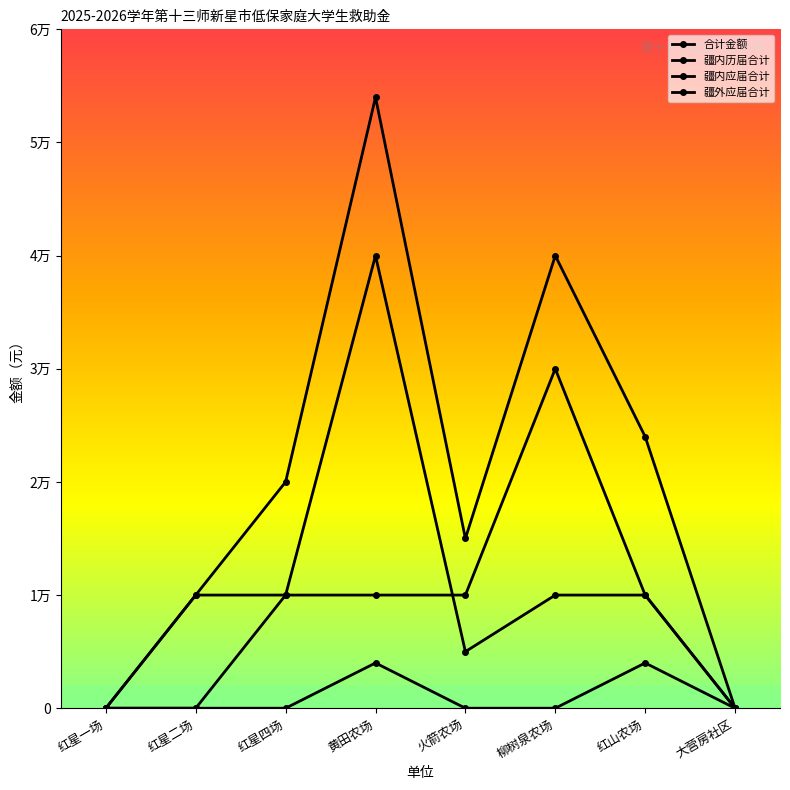

What is the spread (max minus min) of values at 火箭农场?

15000